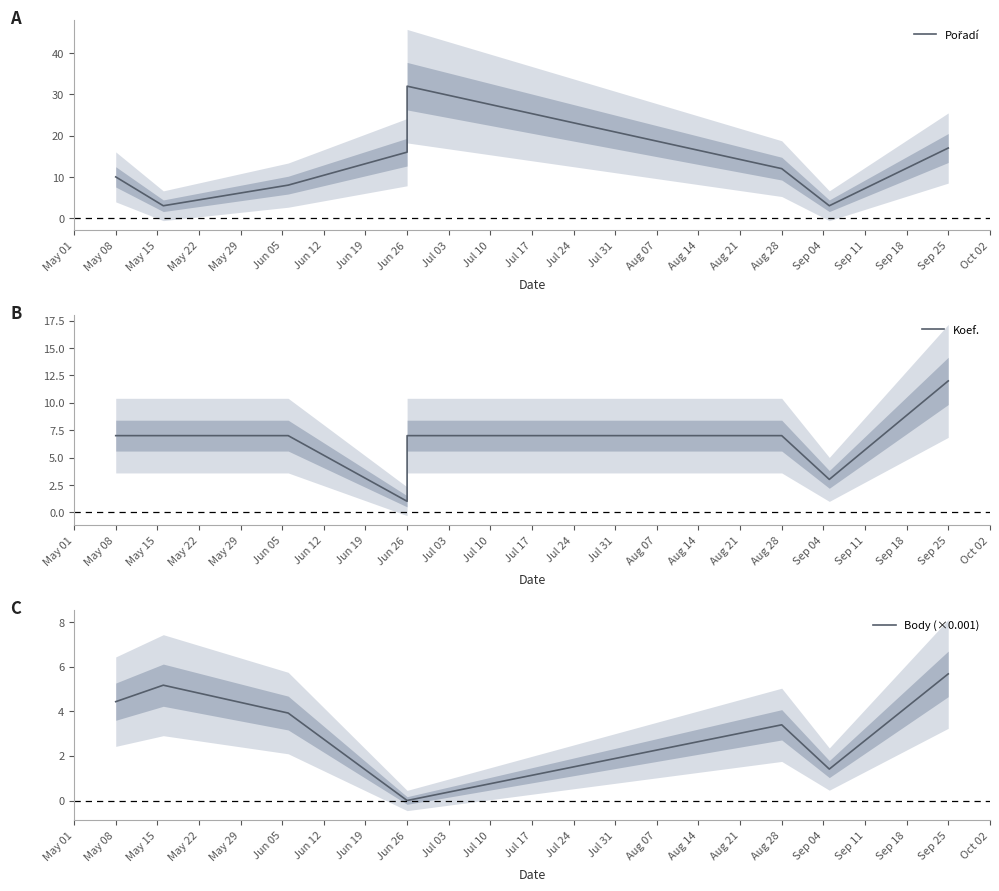

What is the difference between the highest and lowest values at May 08?

4.0